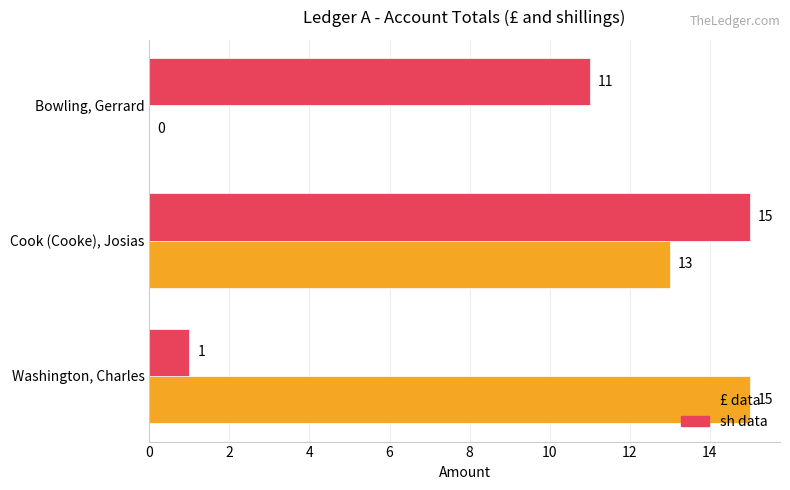

What is the sum of the sh data values at Bowling, Gerrard and Washington, Charles?

12